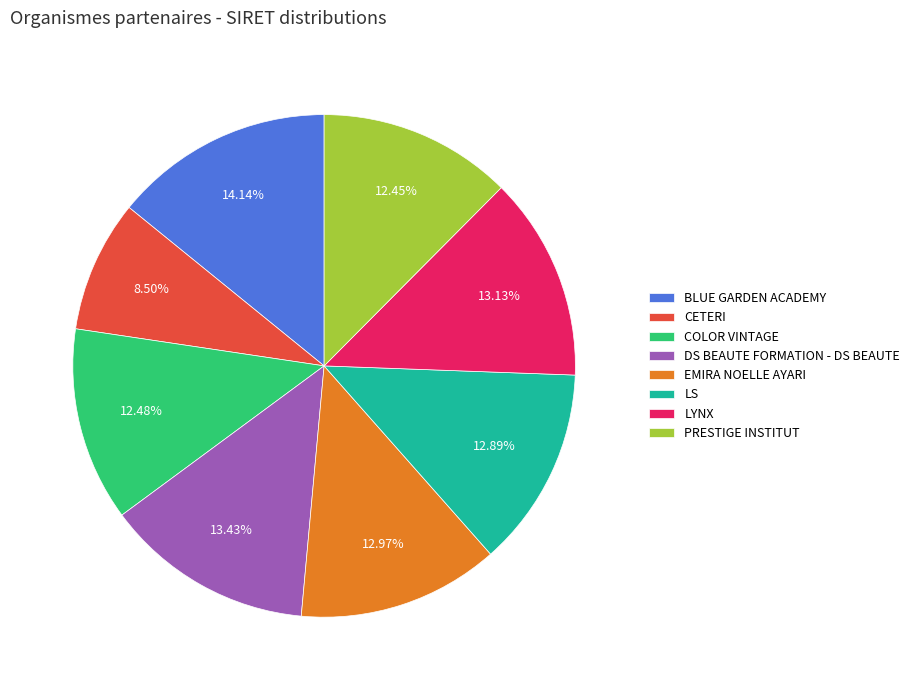

Which slice is the largest?

BLUE GARDEN ACADEMY